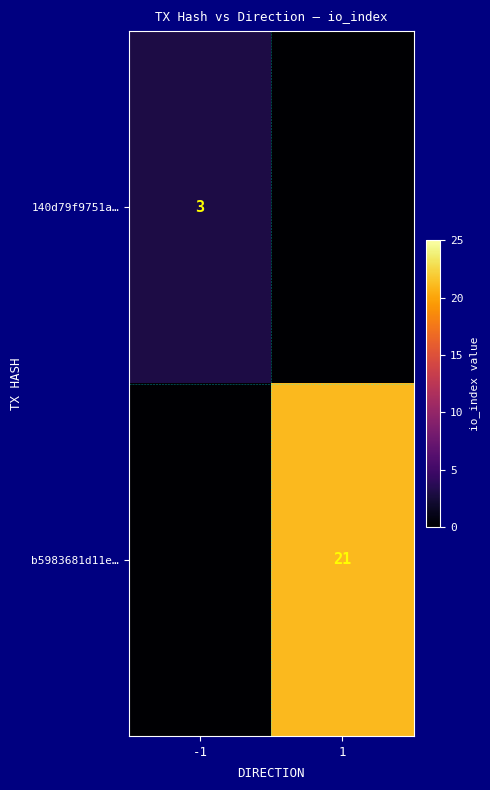

How many categories are shown in the chart?

2